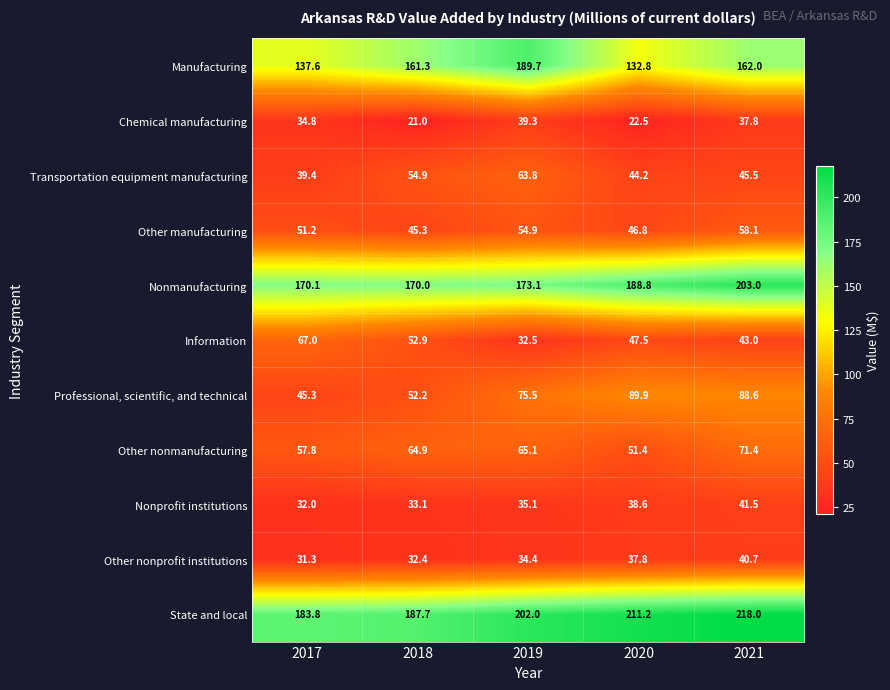

List the labels in order of Other nonprofit institutions value, largest first.

2021, 2020, 2019, 2018, 2017